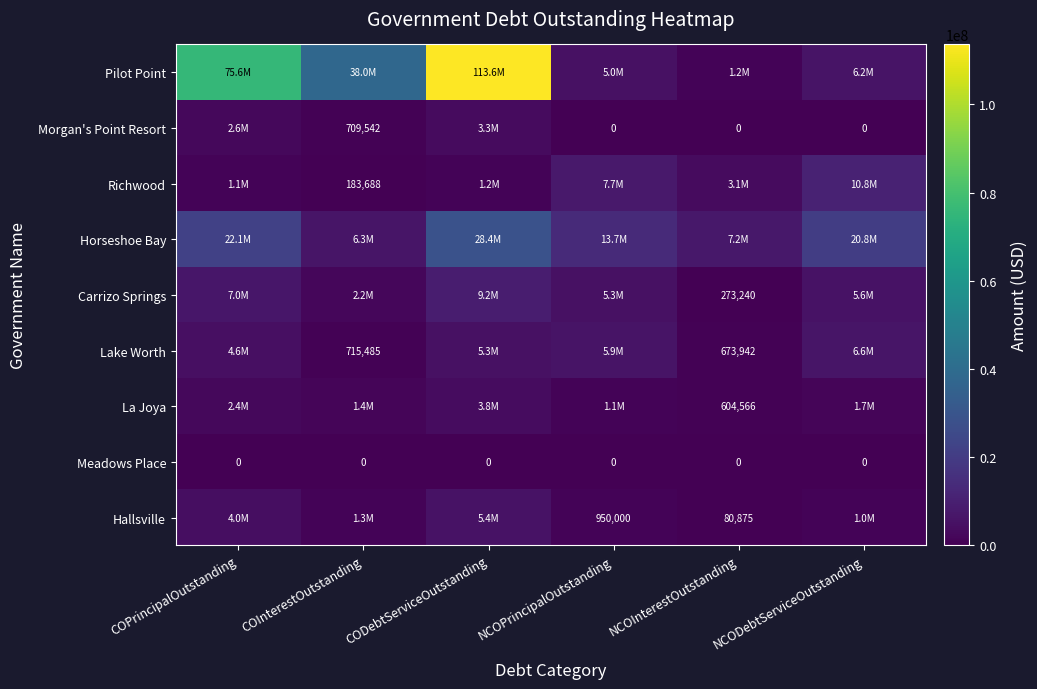

At how many categories does at least one series exceed 87180865?

1